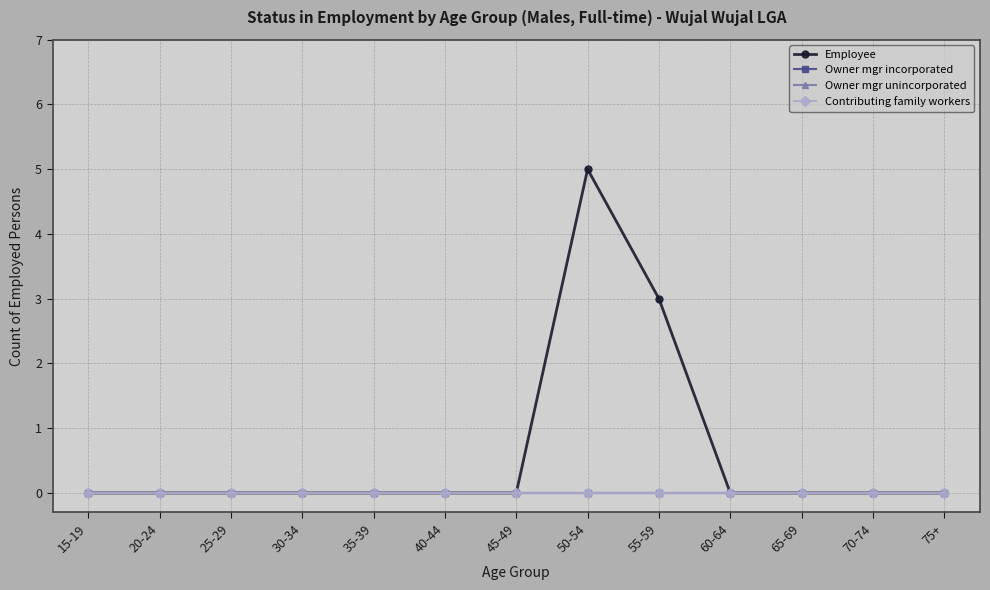

Does the chart have visible grid lines?

Yes